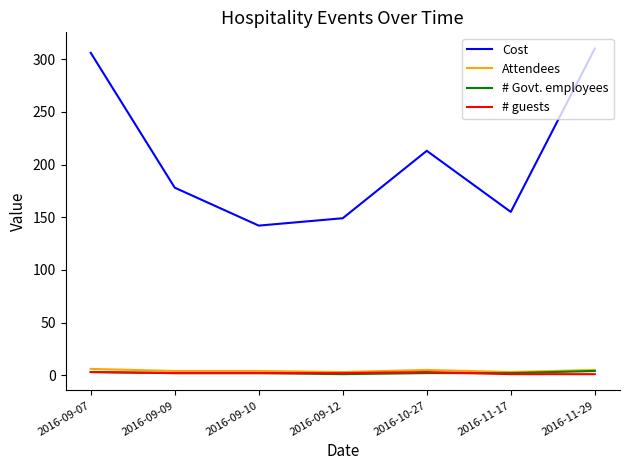

True or false: # Govt. employees and Cost intersect in this chart.

False